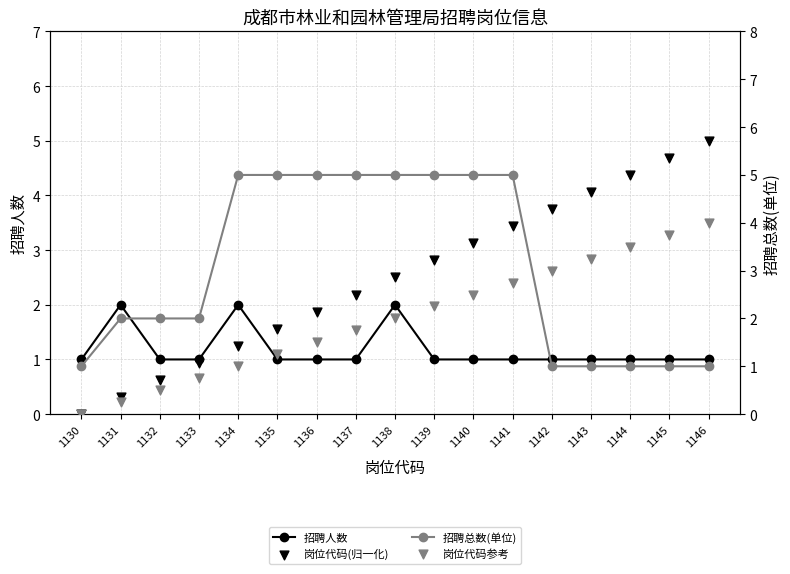

What are all the series names shown in the legend?

招聘人数, 岗位代码(归一化), 招聘总数(单位), 岗位代码参考